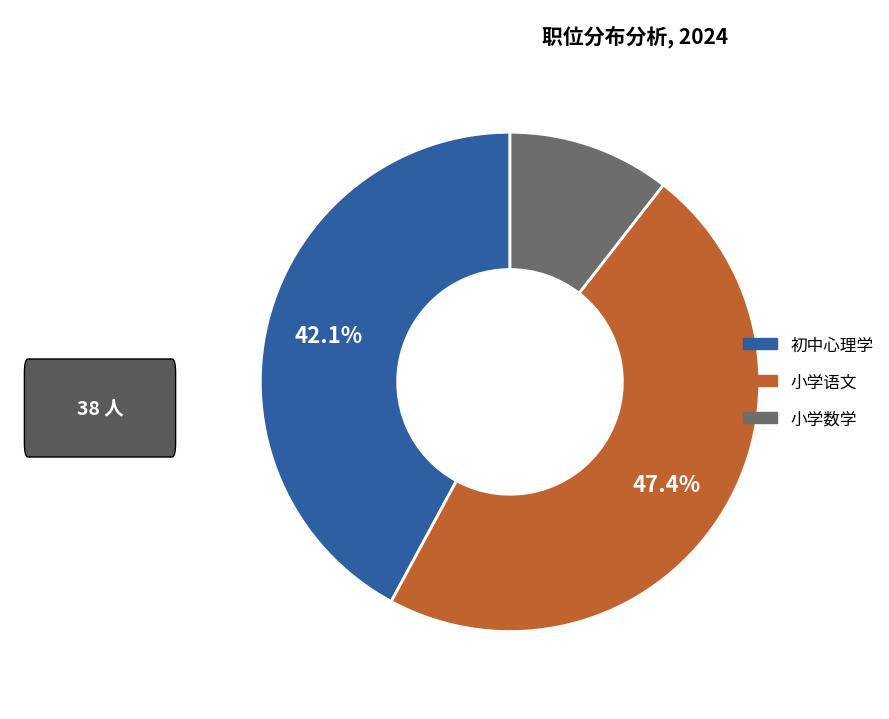

Is it true that 初中心理学 is 51% of the pie?

False